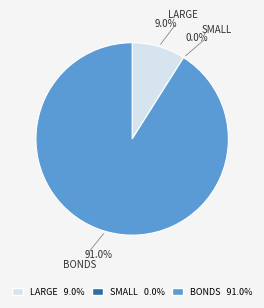

Count the number of slices in the pie.

3